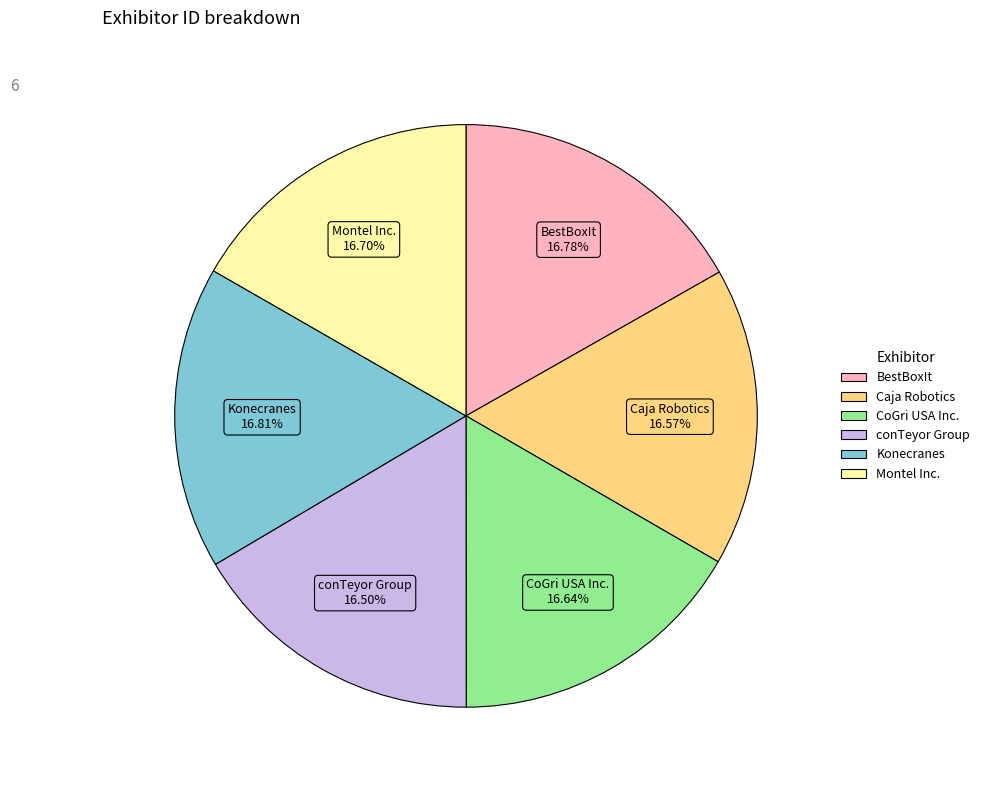

The BestBoxIt slice represents 17% of the pie. True or false?

True